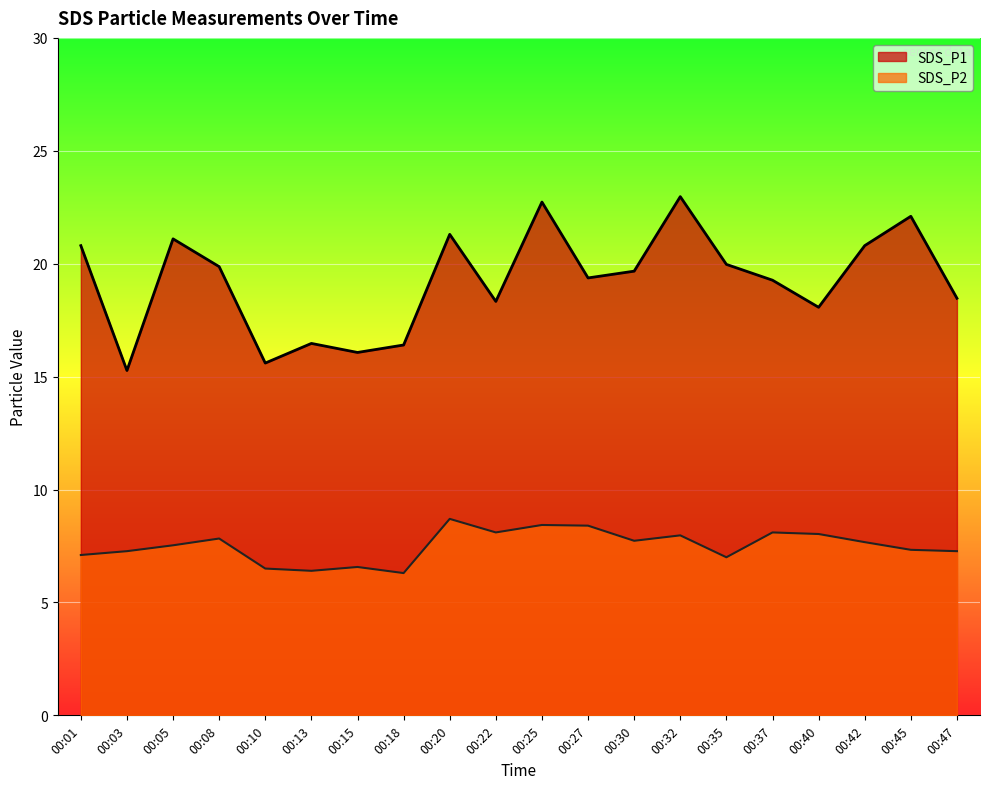

Reading left to right, list all the values displayed in this chart.

SDS_P1: 20.8	15.3	21.1	19.9	15.6	16.5	16.1	16.4	21.3	18.3	22.7	19.4	19.7	23.0	20.0	19.3	18.1	20.8	22.1	18.5
SDS_P2: 7.1	7.3	7.5	7.8	6.5	6.4	6.6	6.3	8.7	8.1	8.4	8.4	7.7	8.0	7.0	8.1	8.0	7.7	7.3	7.3